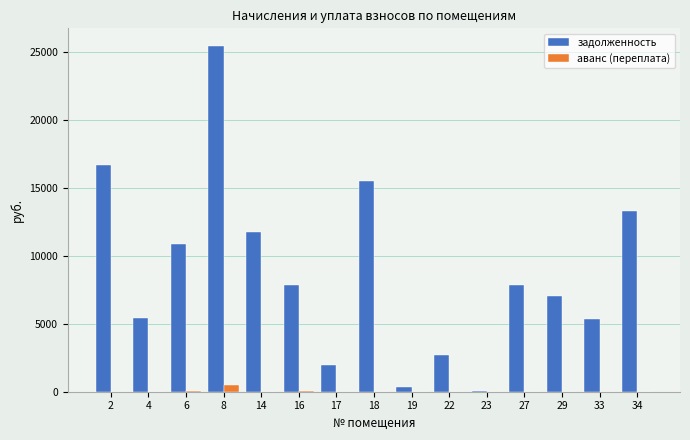

At which category is the sum across all series the highest?

8